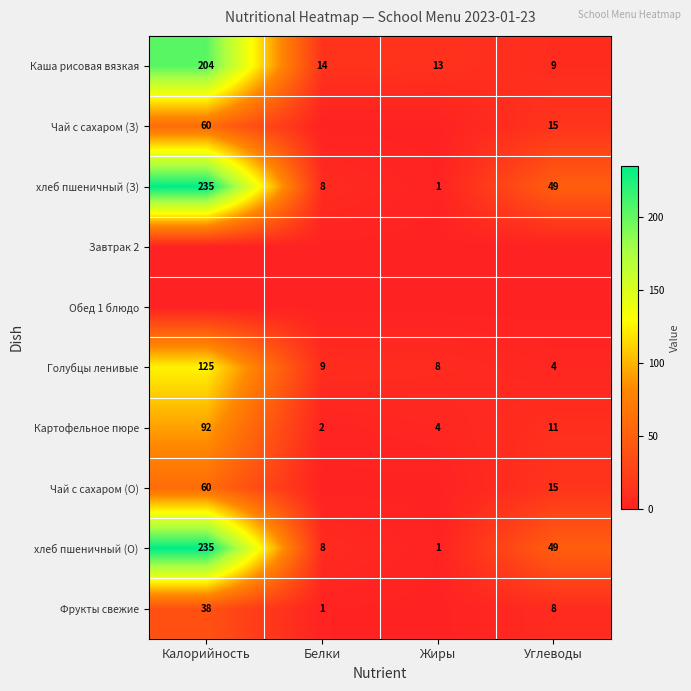

Read the хлеб пшеничный (О) value at Белки, to the nearest 5.

10